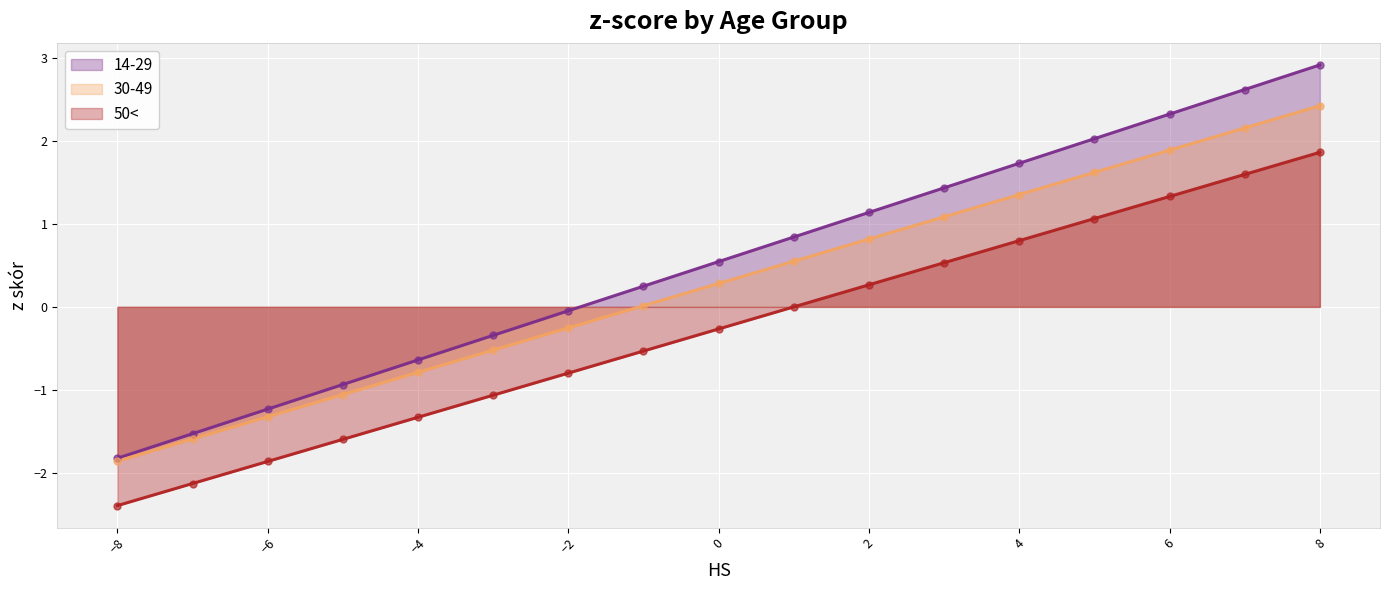

Which series has the largest Y range (max minus min)?

14-29